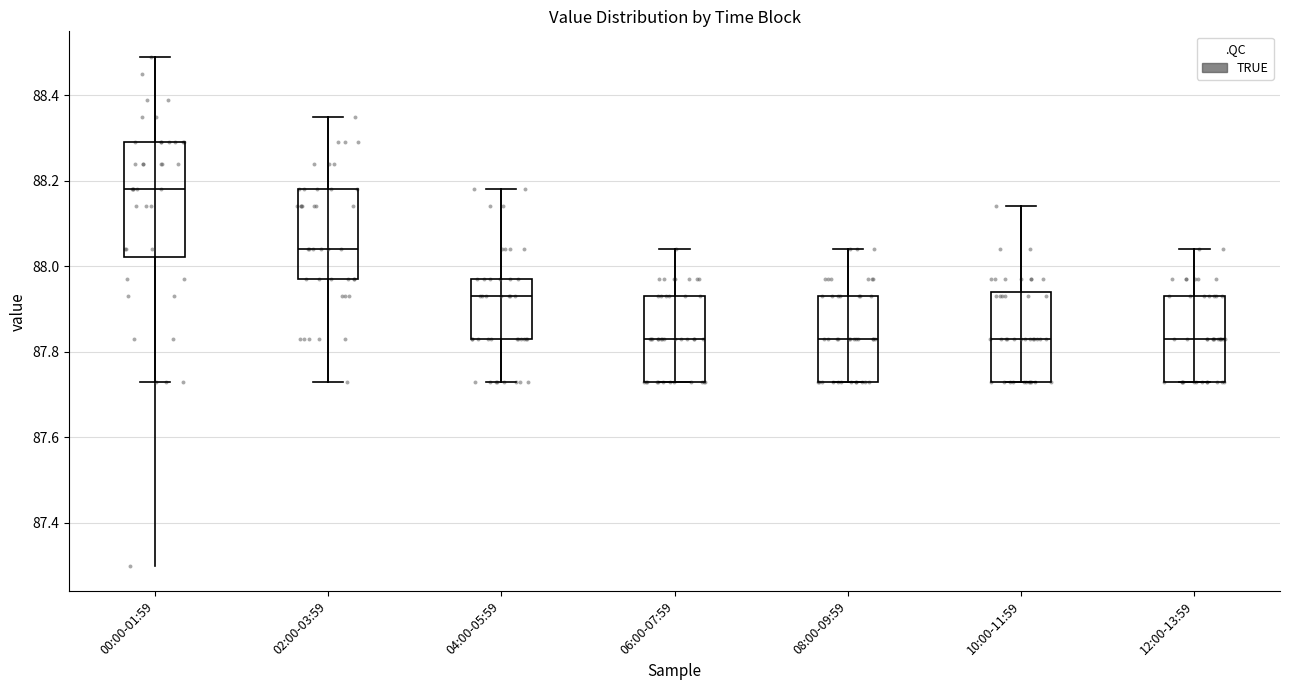

Reading left to right, read every box against the y-axis: the position of its median line, the range the box covers, and the ends of its whiskers. The values are not printed on the chart, so give them approximately, as read against the axis.

00:00-01:59: median 88.18, box 88.02 to 88.30, whiskers 87.74 to 88.50
02:00-03:59: median 88.04, box 87.98 to 88.18, whiskers 87.74 to 88.36
04:00-05:59: median 87.94, box 87.84 to 87.98, whiskers 87.74 to 88.18
06:00-07:59: median 87.84, box 87.74 to 87.94, whiskers 87.74 to 88.04
08:00-09:59: median 87.84, box 87.74 to 87.94, whiskers 87.74 to 88.04
10:00-11:59: median 87.84, box 87.74 to 87.94, whiskers 87.74 to 88.14
12:00-13:59: median 87.84, box 87.74 to 87.94, whiskers 87.74 to 88.04